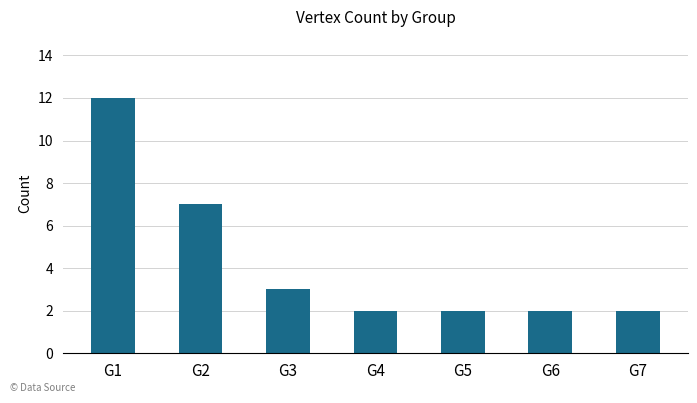

Is it true that the value at G4 is 2?

True